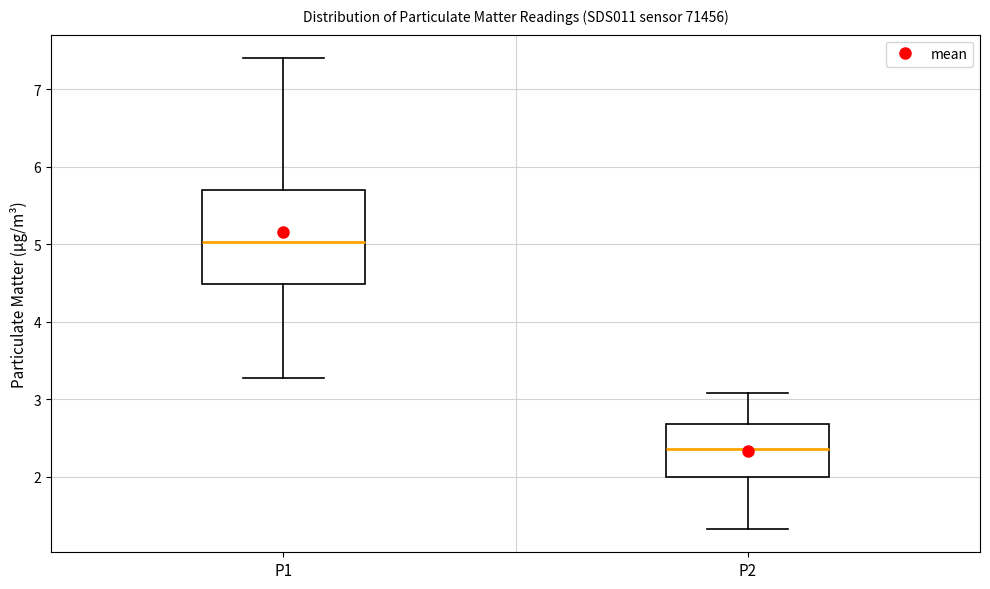

Which box is the tallest, from its lower edge to its upper edge?

P1